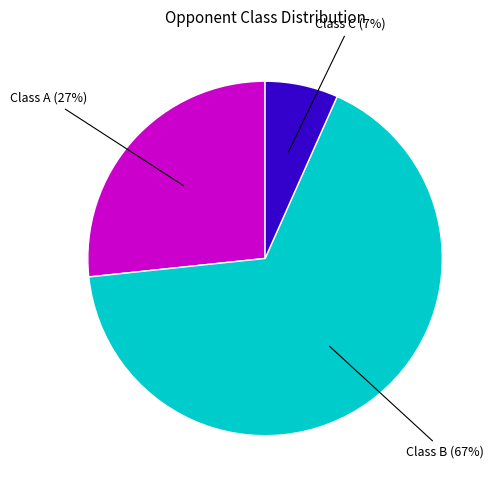

Do Class C and Class A together represent more than half of the pie?

No